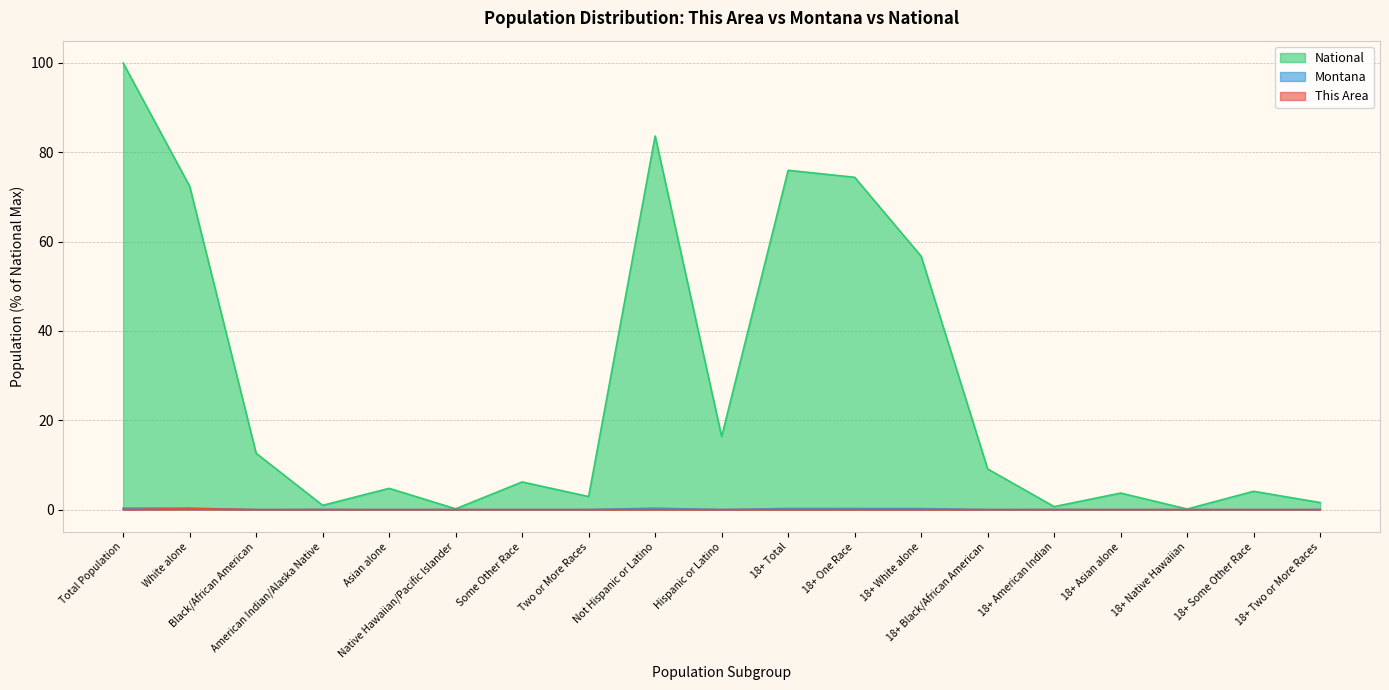

What is the sum of all National values?

526.4